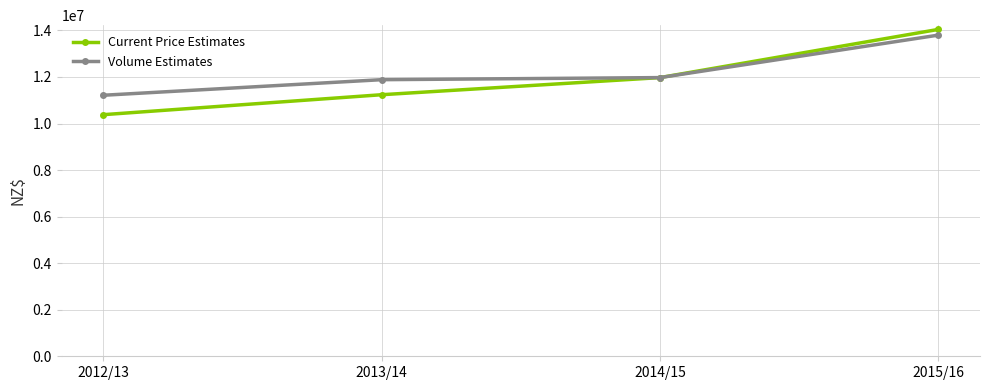

What is the label of the 4th point from the right?

2012/13